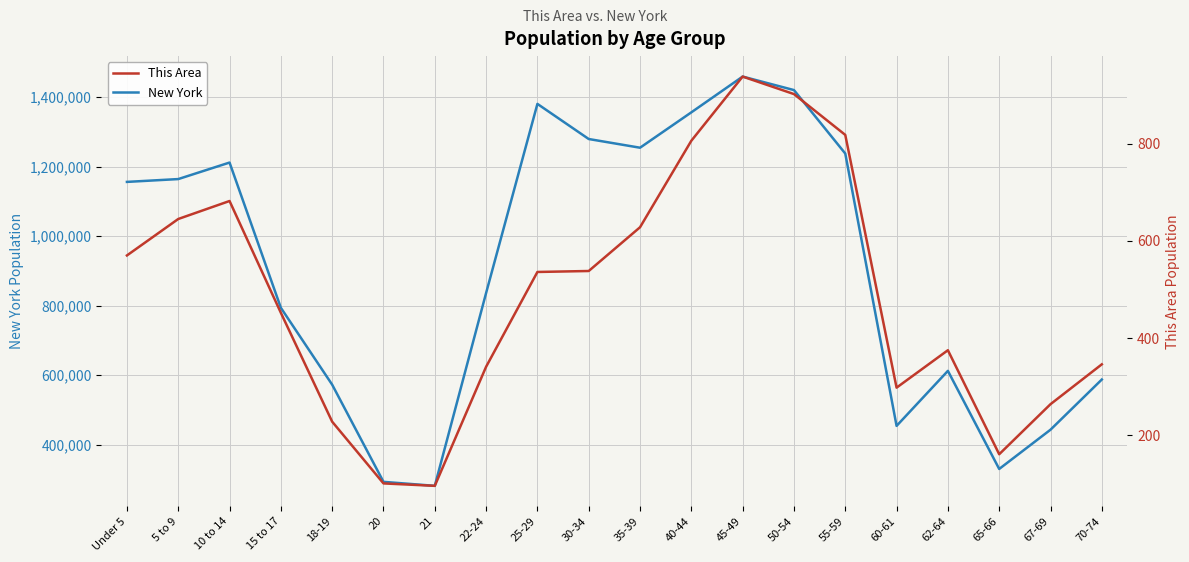

At which category is the sum across all series the highest?

45-49